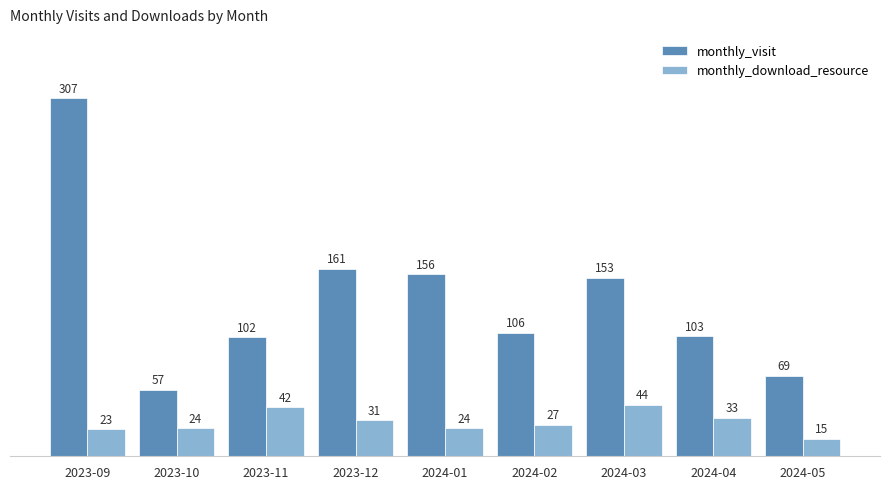

How many data points does each series have?

9